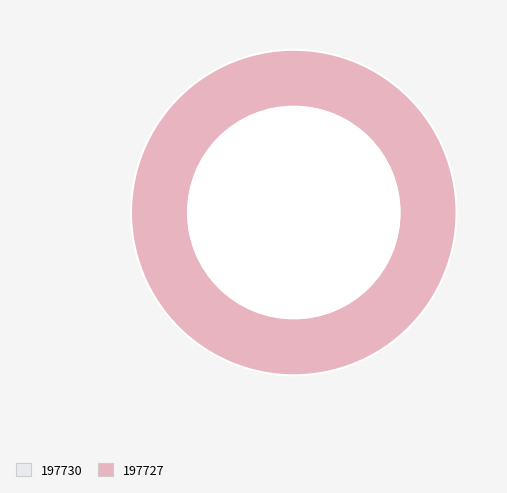

Which slice represents more than half of the pie?

197727